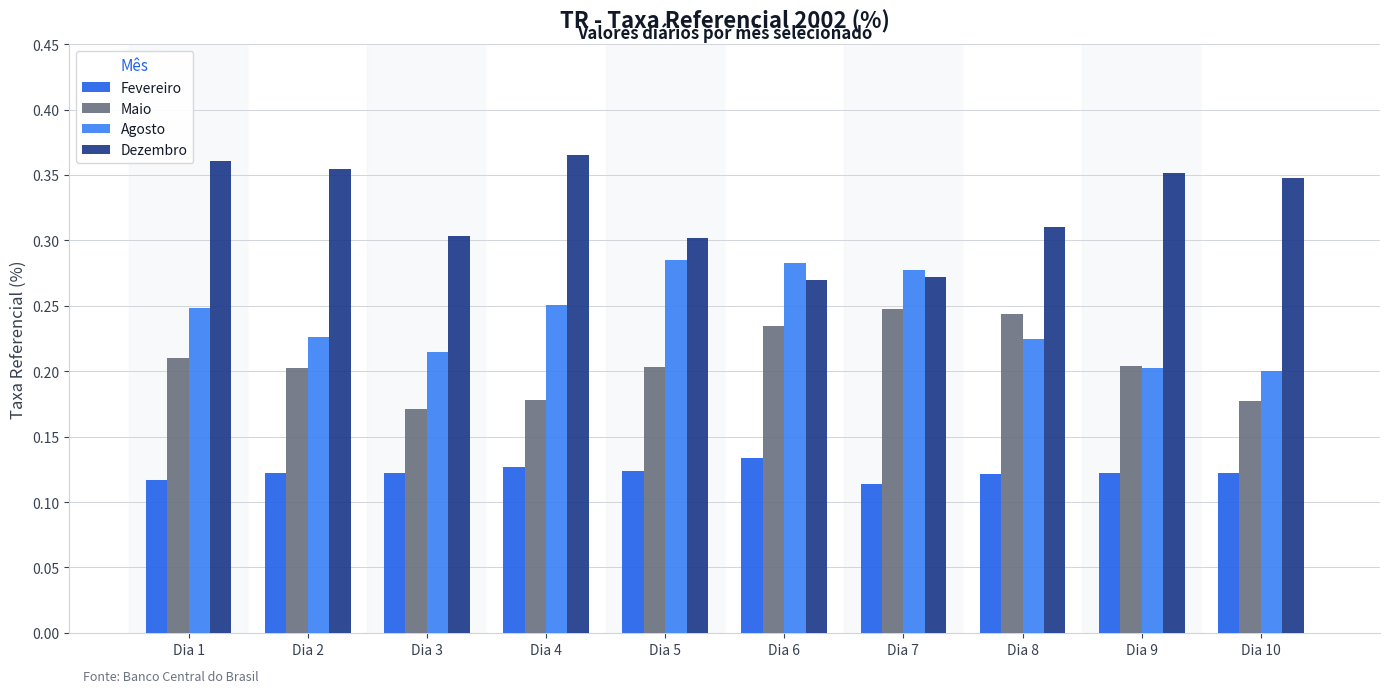

Reading left to right, transcribe all the data shown in this chart.

Fevereiro: 0.1	0.1	0.1	0.1	0.1	0.1	0.1	0.1	0.1	0.1
Maio: 0.2	0.2	0.2	0.2	0.2	0.2	0.2	0.2	0.2	0.2
Agosto: 0.2	0.2	0.2	0.3	0.3	0.3	0.3	0.2	0.2	0.2
Dezembro: 0.4	0.4	0.3	0.4	0.3	0.3	0.3	0.3	0.4	0.3